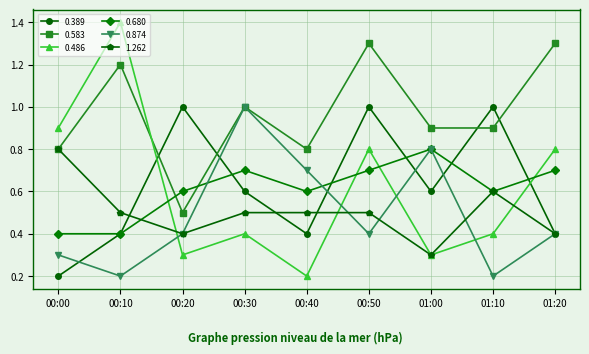

Between 01:10 and 01:20, which series saw the biggest shift?

0.389